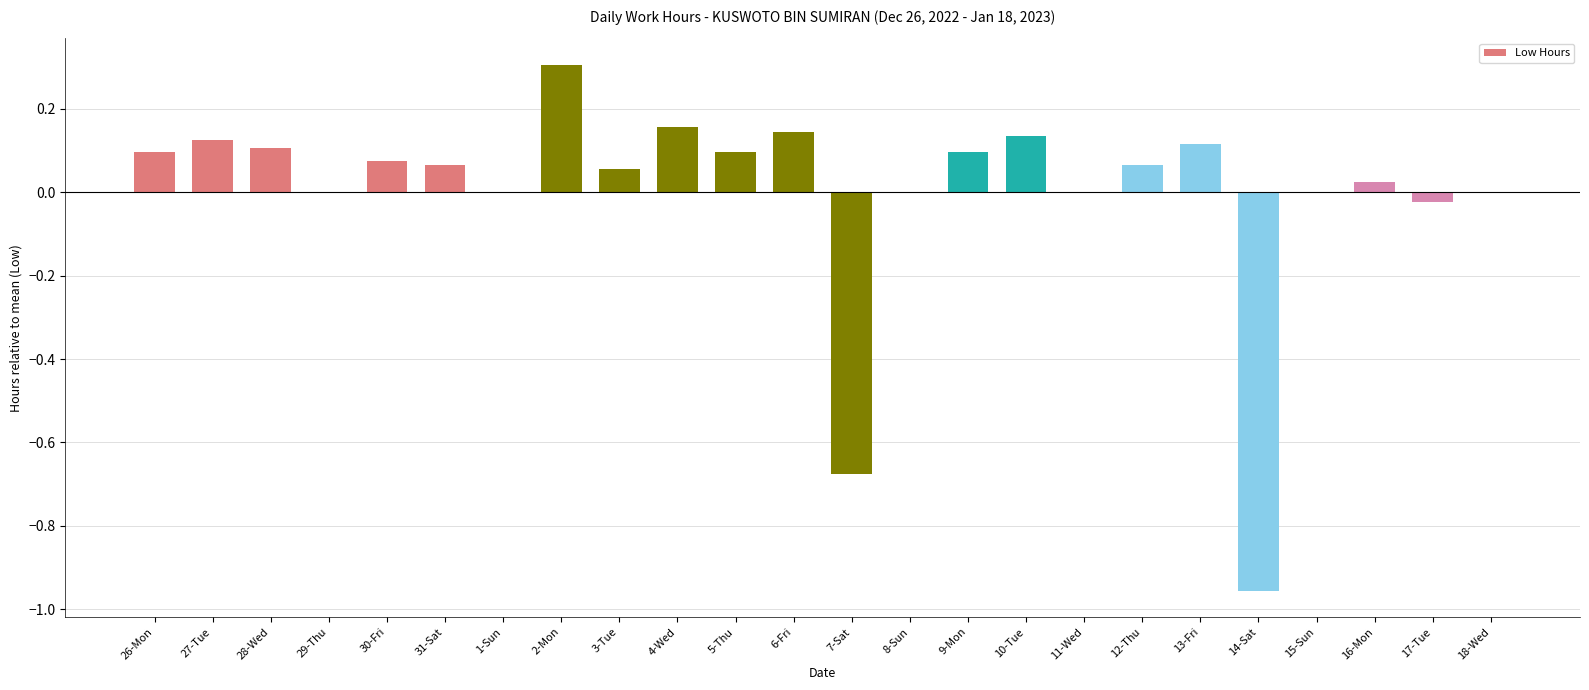

At which category does the chart reach its peak across all series?

2-Mon